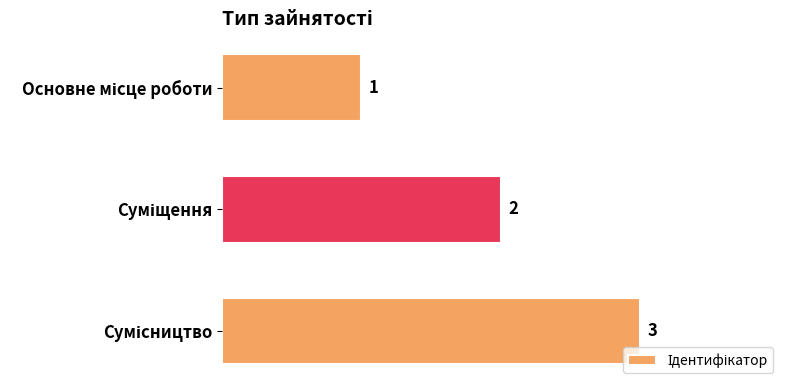

What is the difference between the second highest and minimum values?

1